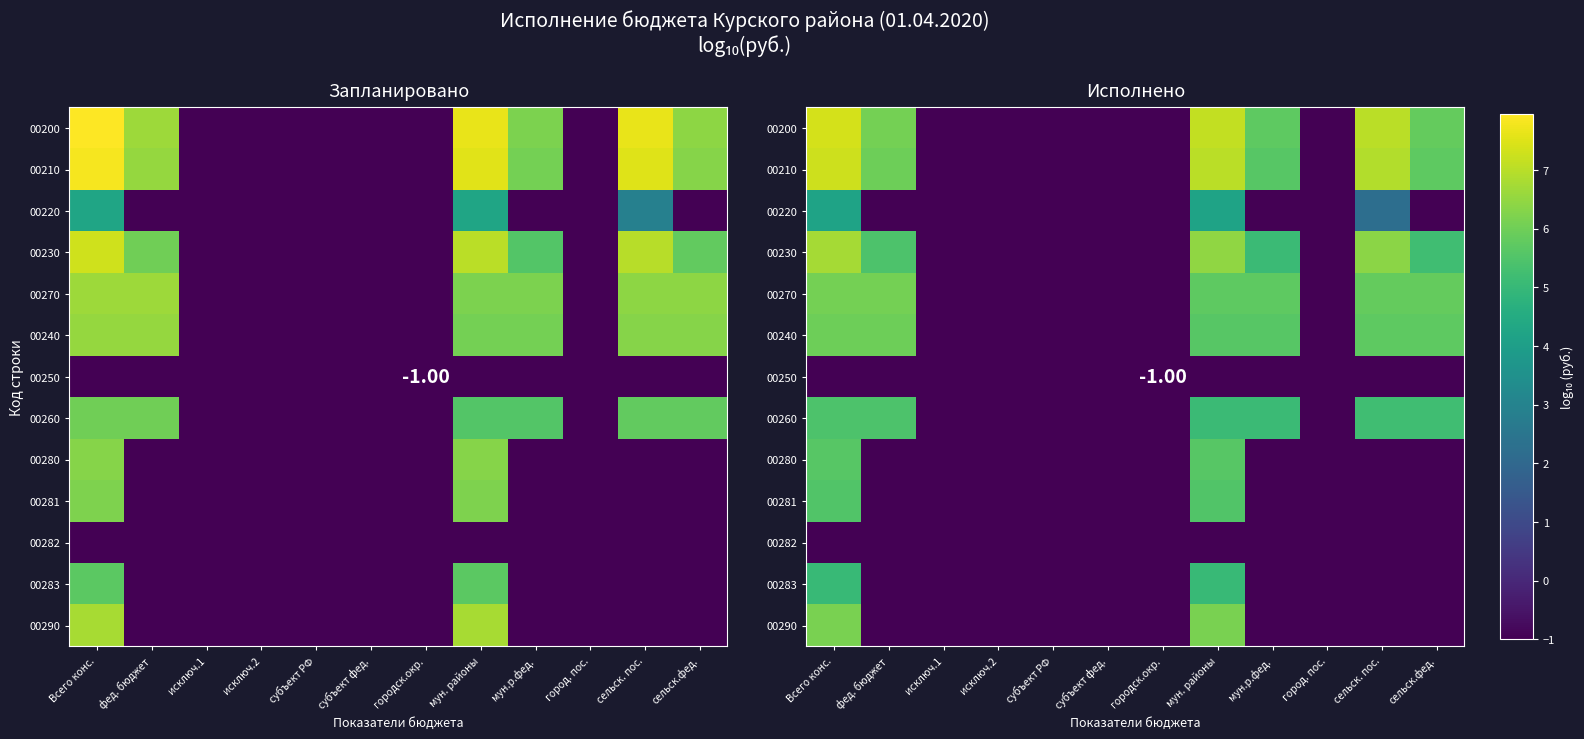

Is it true that 00290 equals -1.0 at мун.р.фед.?

True